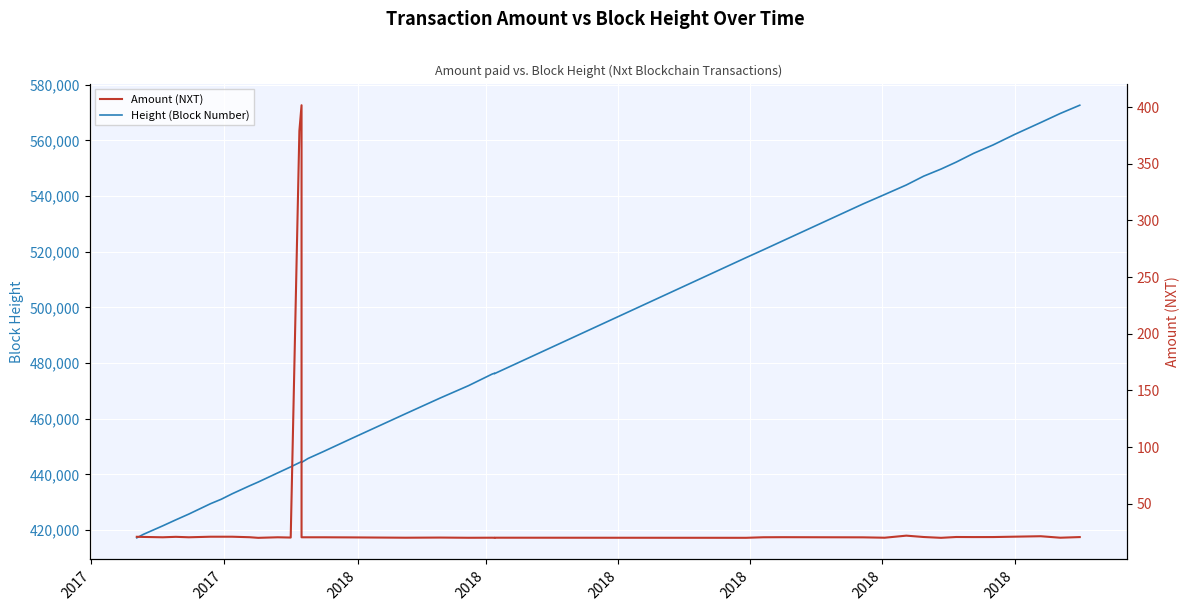

What is the label of the 39th point from the right?

2017